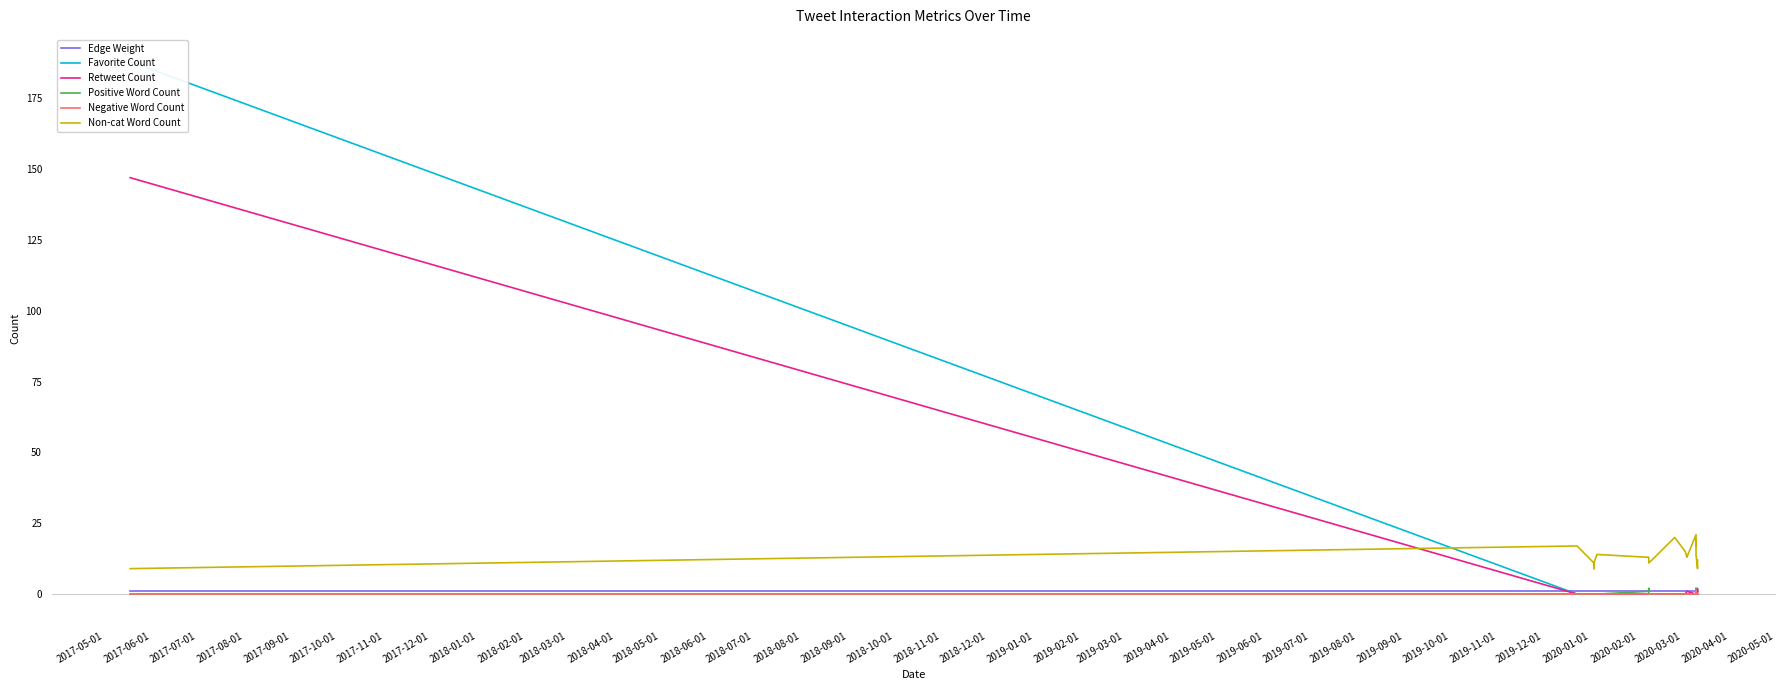

How many values in Negative Word Count are above zero?

1